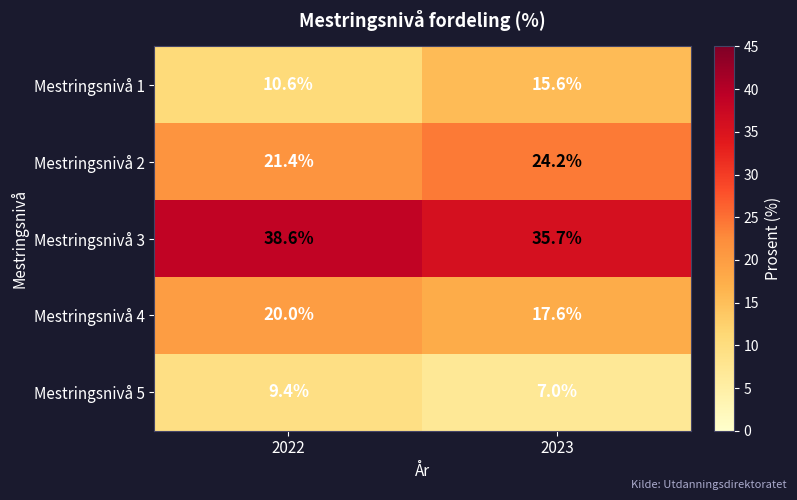

Which label corresponds to the smallest value in the chart?

2023